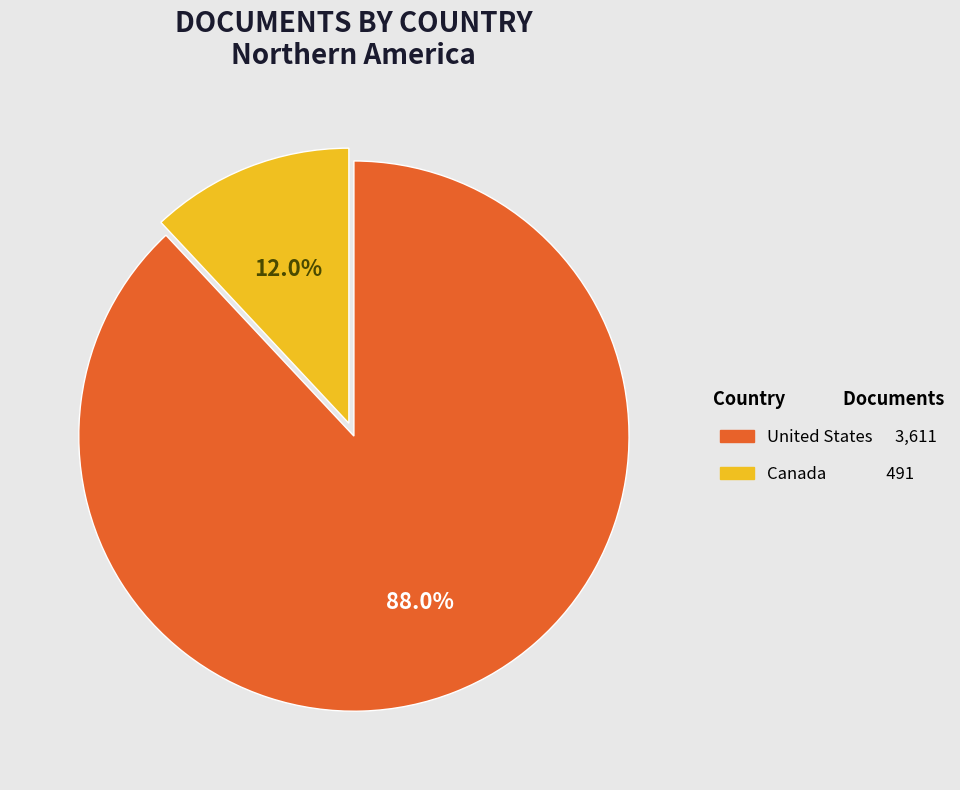

Combined, what portion of the pie is Canada and United States?

100.0%